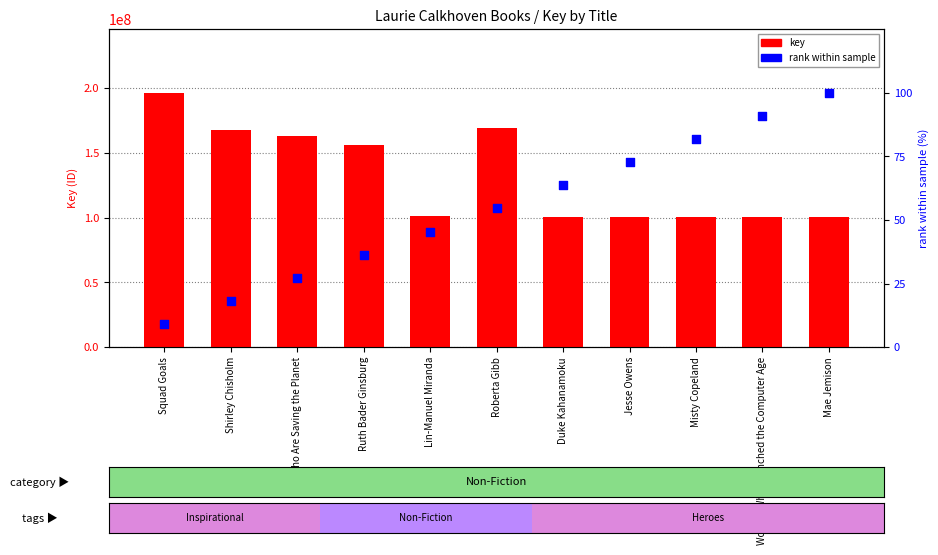

At which category is the sum across all series the highest?

Squad Goals